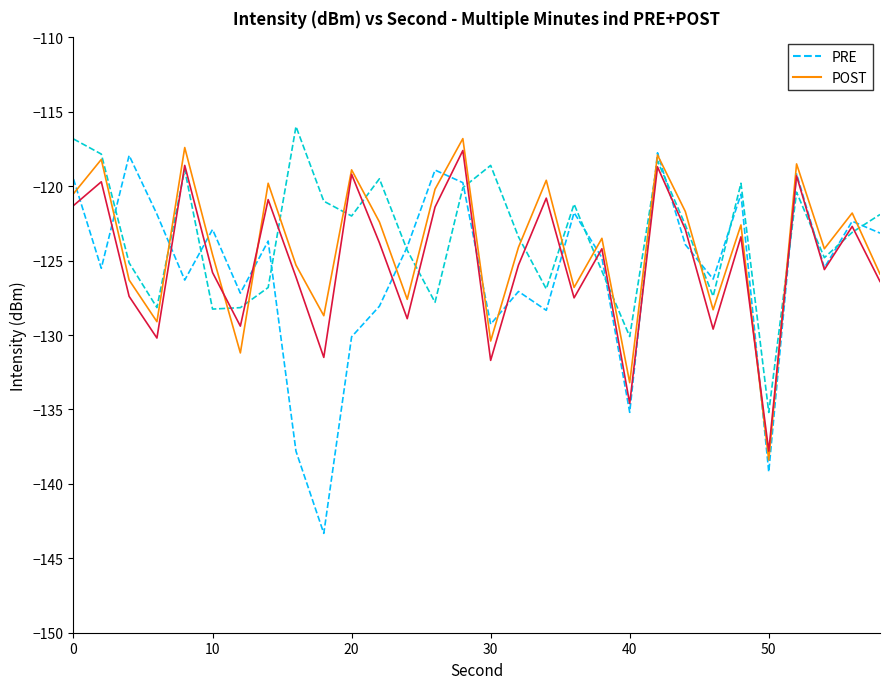

What is the minimum value shown in the chart?

-143.3